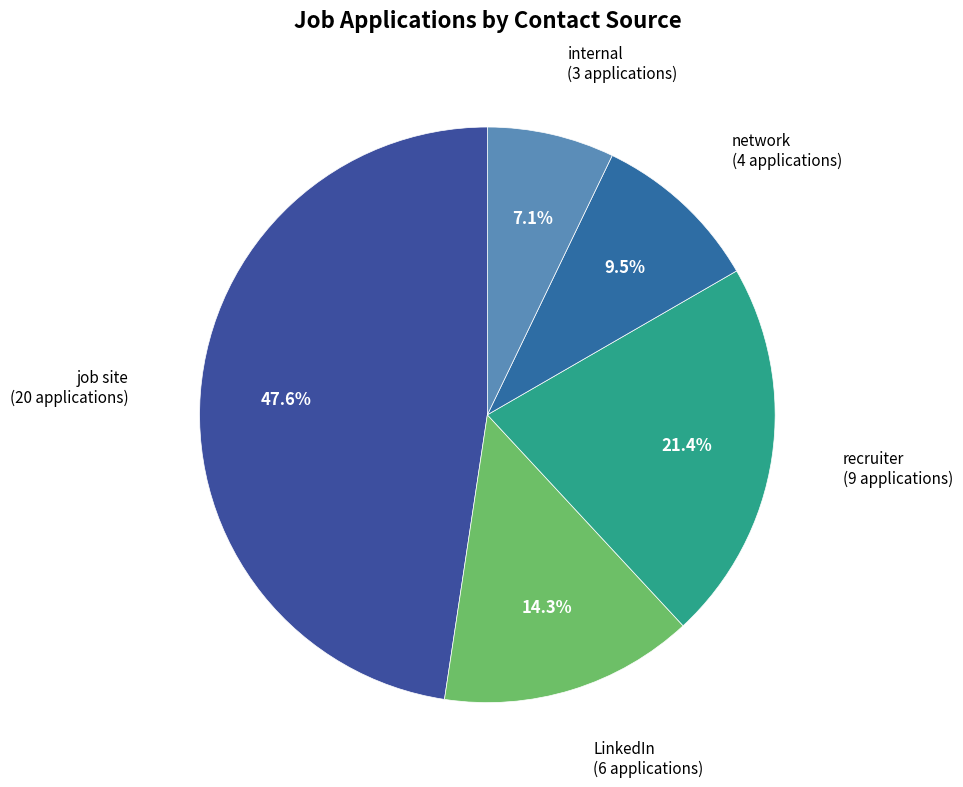

Does any single category account for the majority?

No